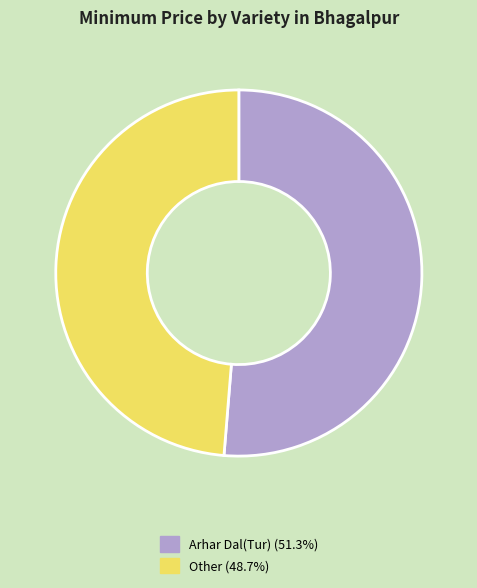

Which has a higher value, Arhar Dal(Tur) or Other?

Arhar Dal(Tur)